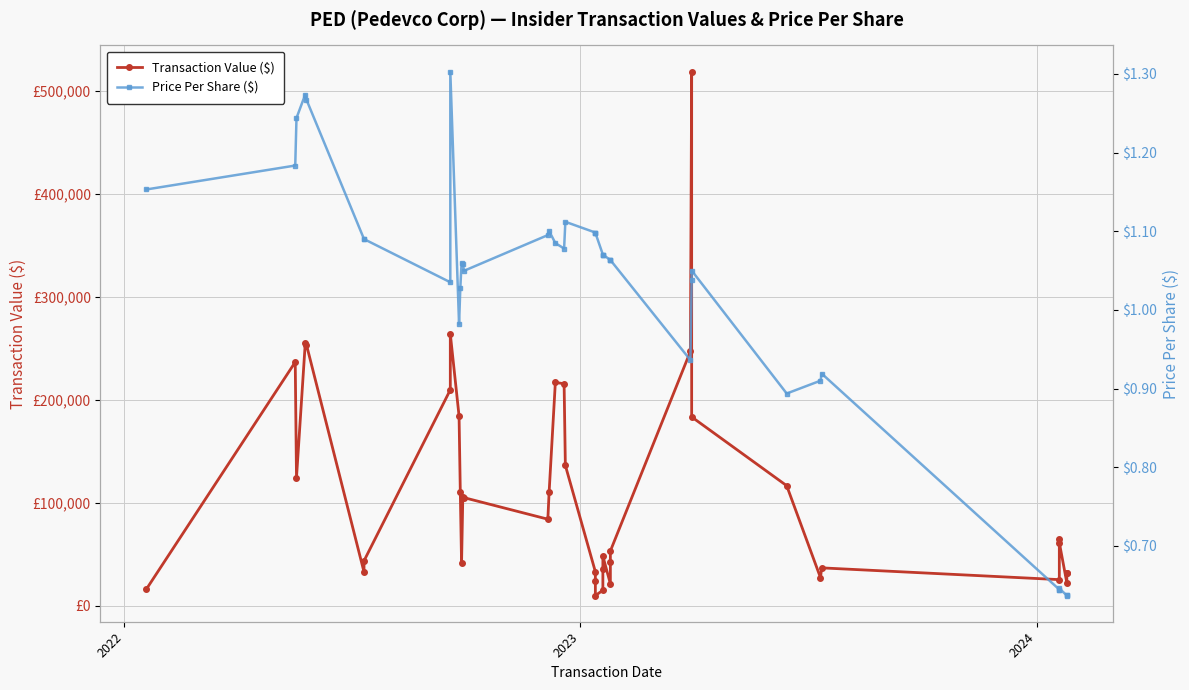

What is the difference between the second highest and minimum values in the Transaction Value ($) series?

254114.0